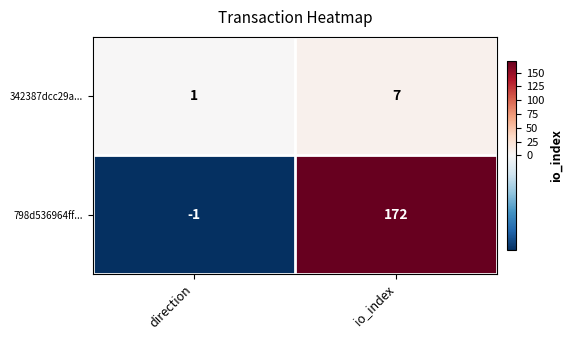

The value of 798d536964ff... at direction is 0. True or false?

False